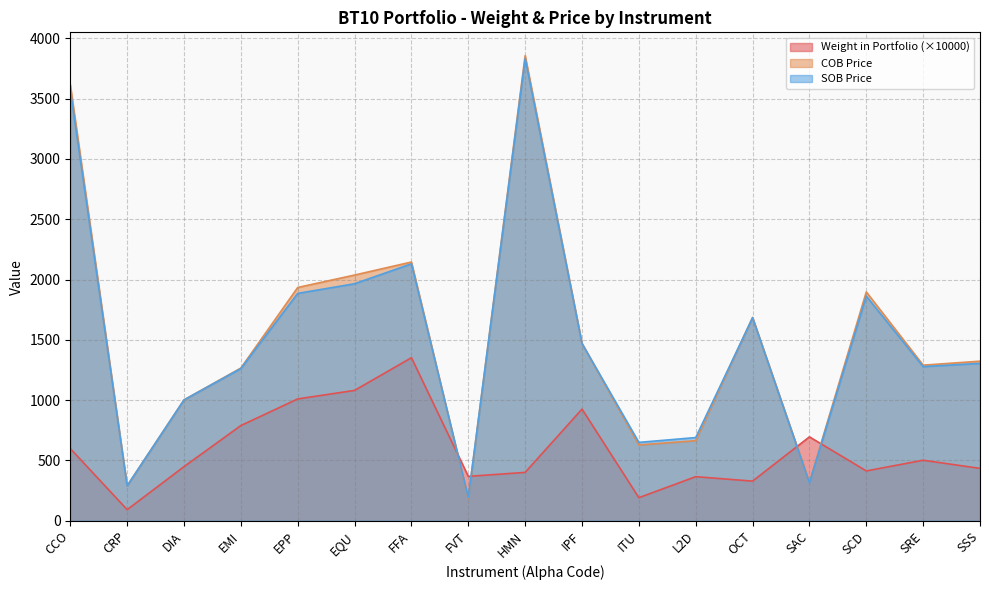

Reading right to left, transcribe all the data shown in this chart.

Weight in Portfolio: 434.5	502.0	413.5	695.9	328.9	365.8	191.6	925.9	401.2	368.3	1351.8	1080.9	1010.1	789.5	448.8	92.3	598.9
COB Price: 1323.0	1290.0	1897.0	320.0	1686.0	664.0	629.0	1471.0	3856.0	185.0	2145.0	2037.0	1934.0	1266.0	1002.0	290.0	3615.0
SOB Price: 1305.0	1278.0	1862.0	315.0	1683.0	690.0	650.0	1469.0	3832.0	193.0	2130.0	1965.0	1885.0	1262.0	1002.0	290.0	3572.0